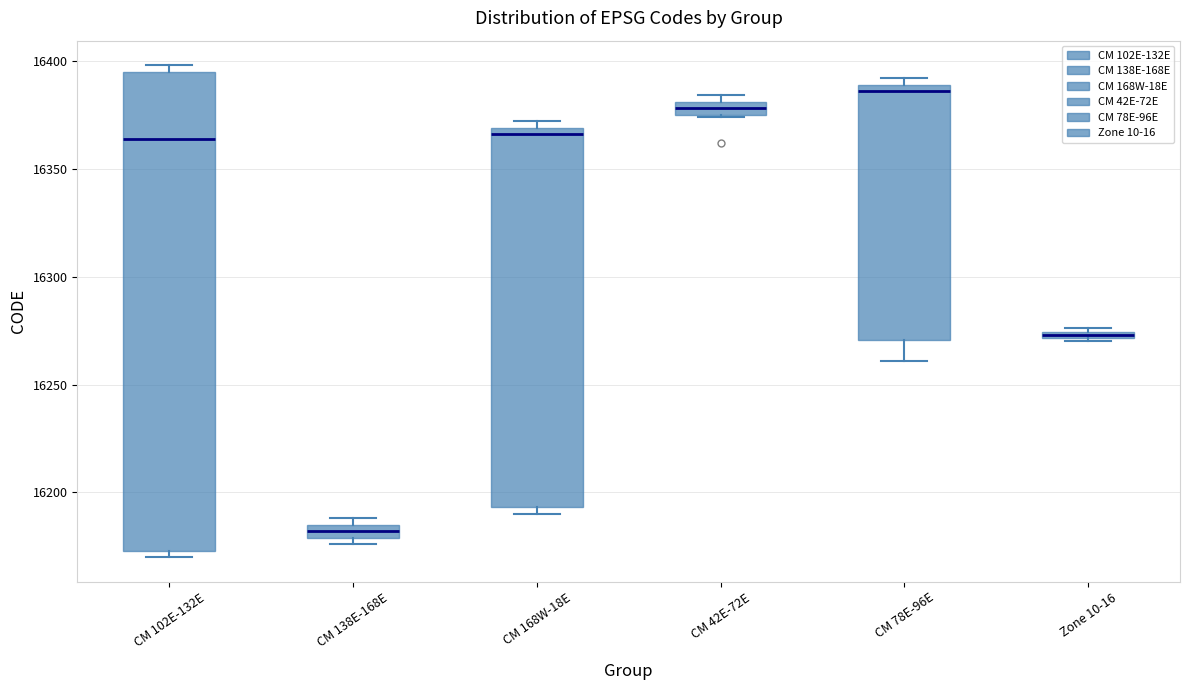

Where is the upper edge of the box for CM 138E-168E on the y-axis? The values are not printed on the chart, so give them approximately, as read against the axis.

16185